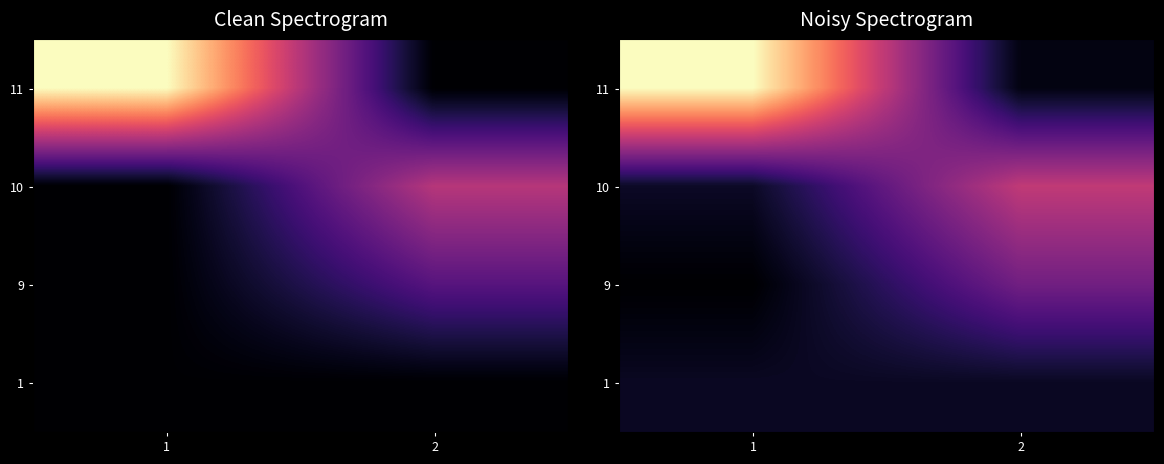

What is the total value across all series at 2?

527986.7